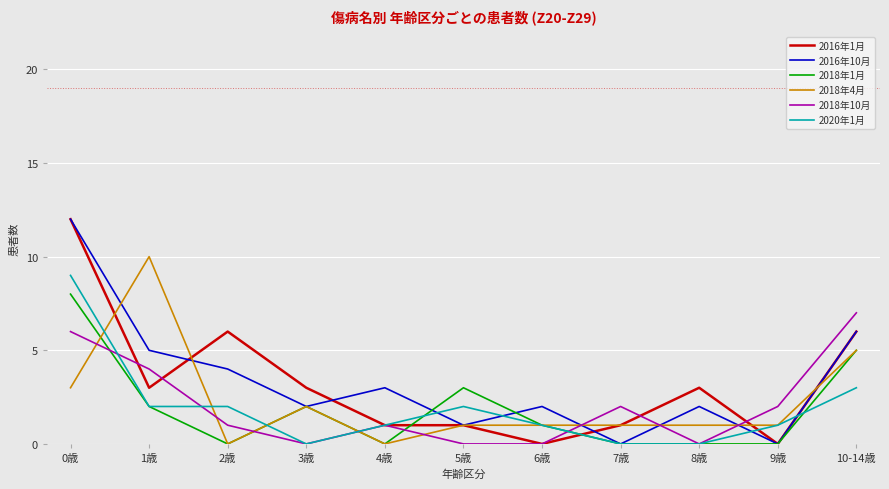

Which series changed the most between 2歳 and 7歳?

2016年1月